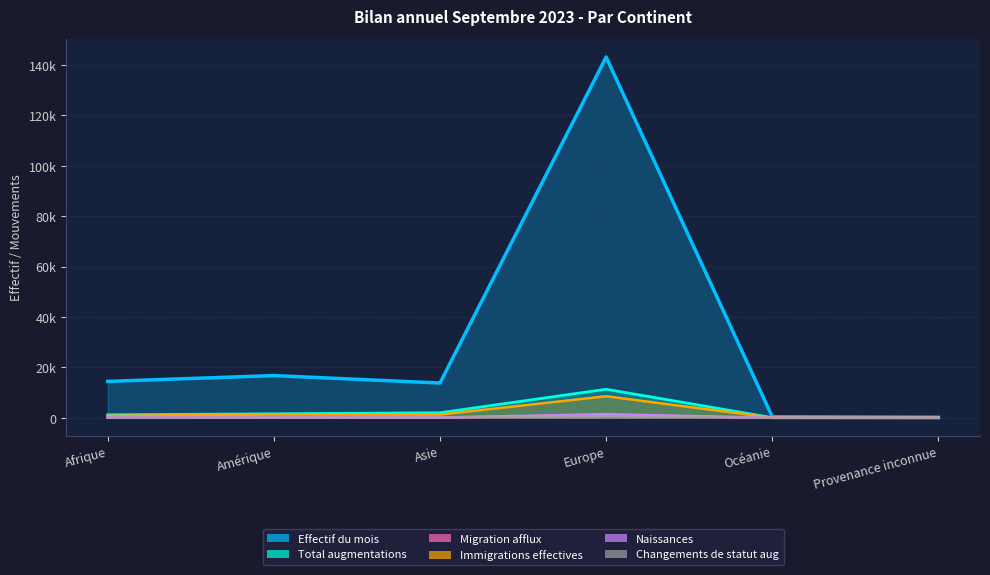

The Effectif du mois series shows 233 at Océanie. True or false?

False